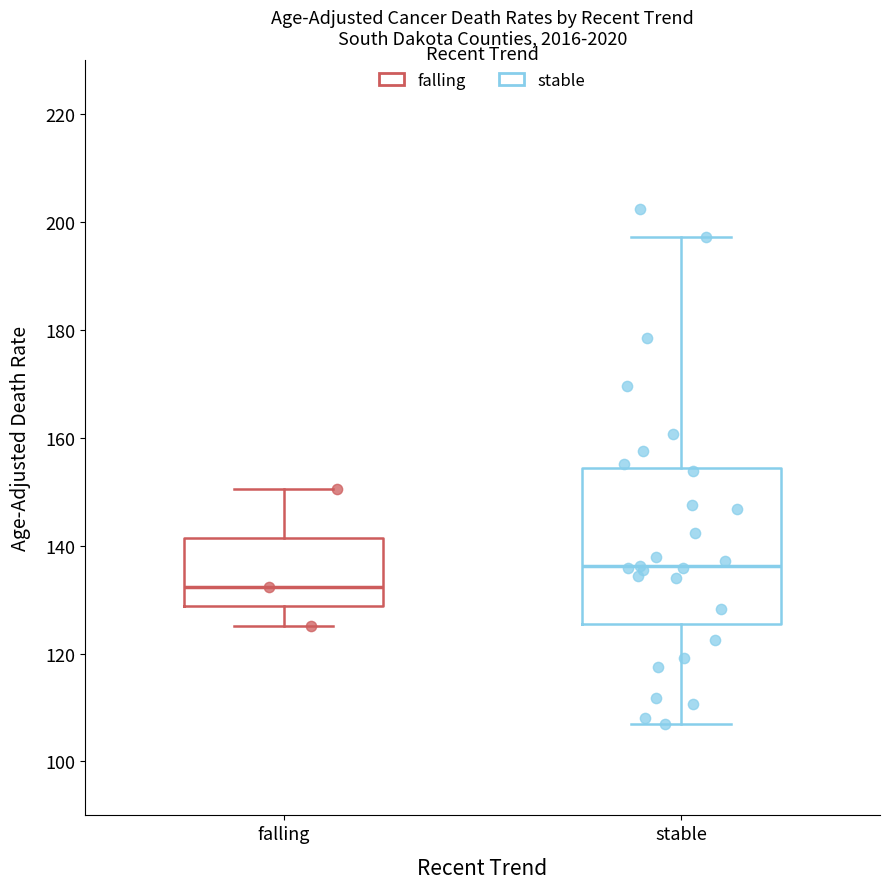

Reading left to right, read every box against the y-axis: the position of its median line, the range the box covers, and the ends of its whiskers. The values are not printed on the chart, so give them approximately, as read against the axis.

falling: median 132, box 128 to 142, whiskers 126 to 150
stable: median 136, box 126 to 154, whiskers 108 to 198